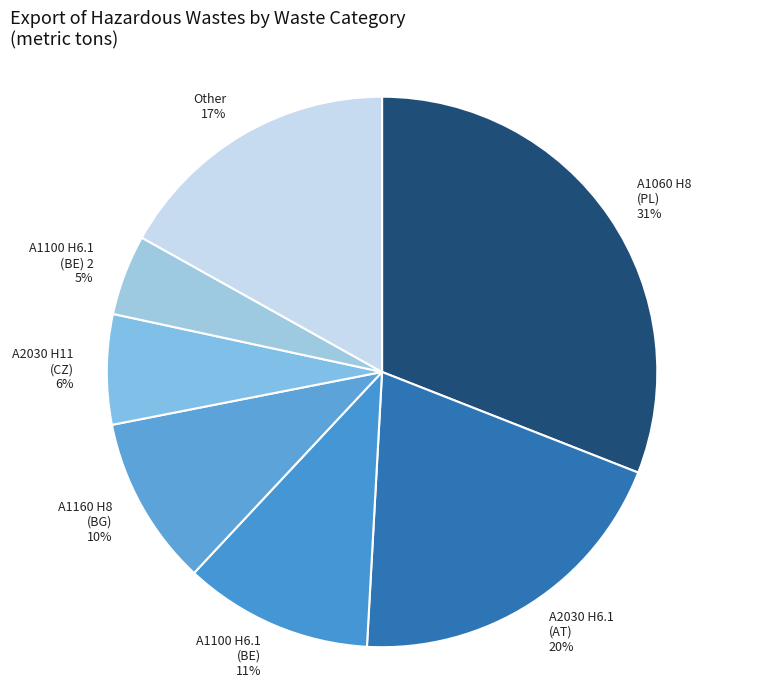

Which slice is the largest?

A1060 H8 (PL)